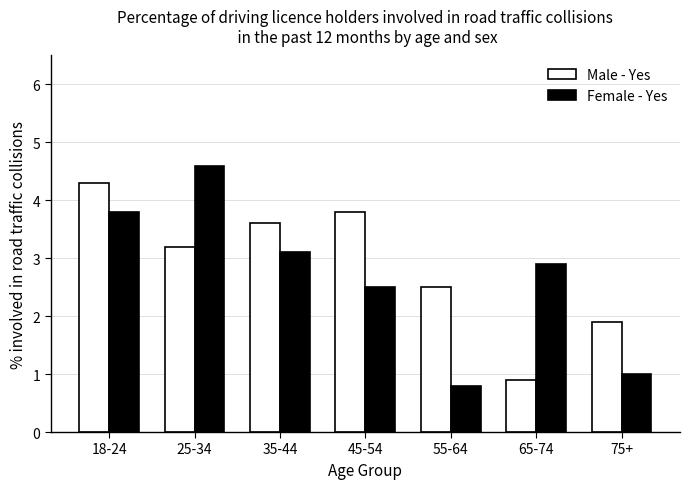

Reading left to right, transcribe all the data shown in this chart.

Male - Yes: 18-24=4.3	25-34=3.2	35-44=3.6	45-54=3.8	55-64=2.5	65-74=0.9	75+=1.9
Female - Yes: 18-24=3.8	25-34=4.6	35-44=3.1	45-54=2.5	55-64=0.8	65-74=2.9	75+=1.0